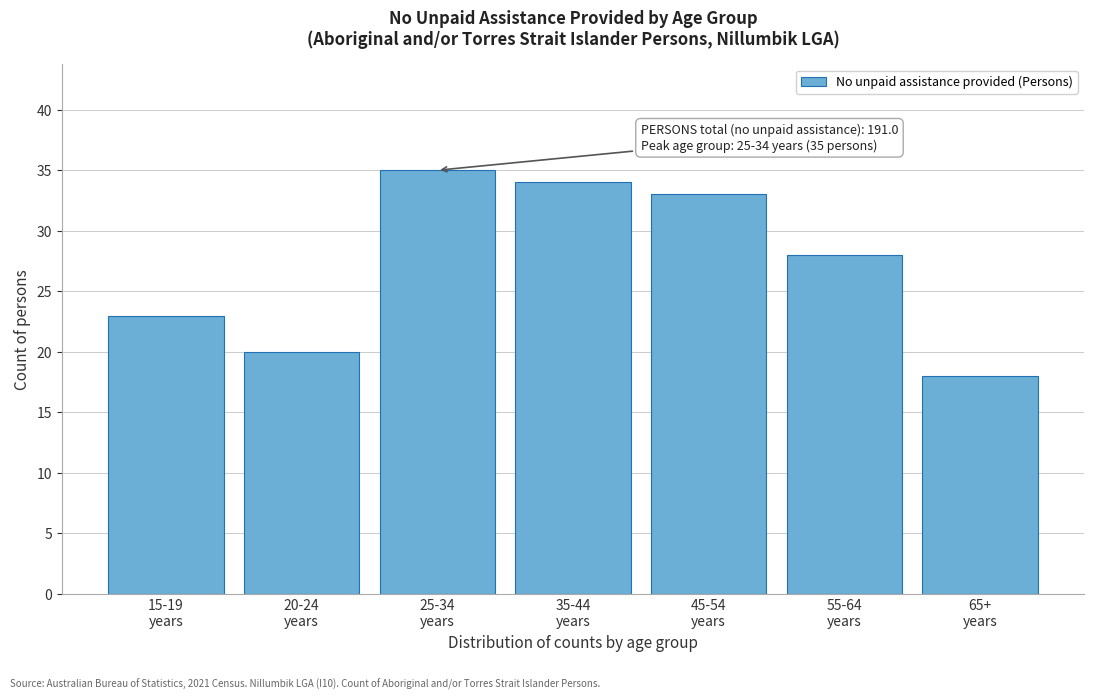

Reading left to right, transcribe all the data shown in this chart.

23	20	35	34	33	28	18